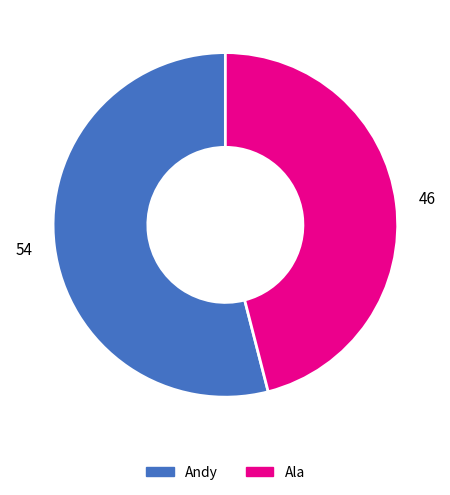

Rank the categories by value from highest to lowest.

Andy, Ala